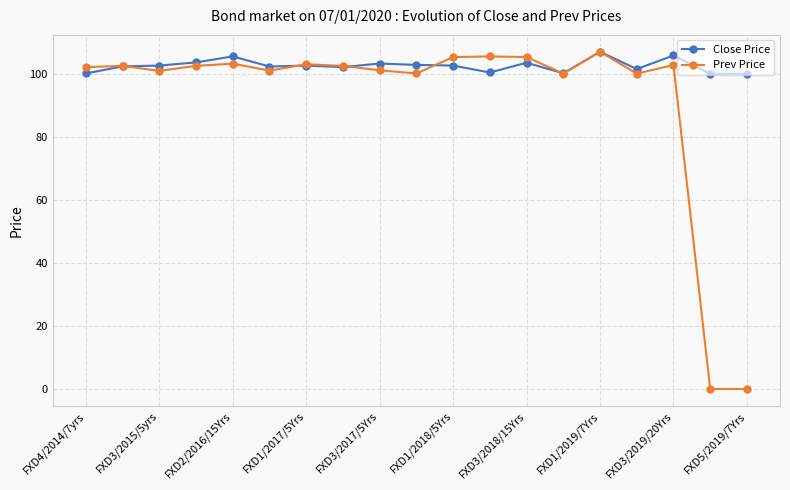

What is the lowest value of the Close Price series?

100.0